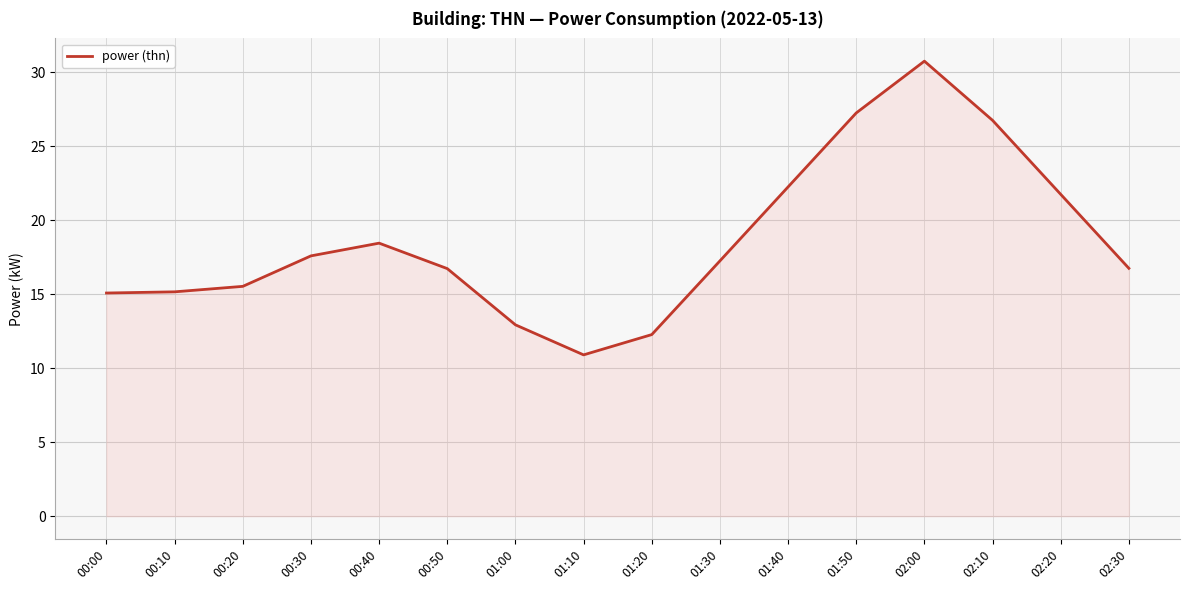

What position from the right is 00:30?

13